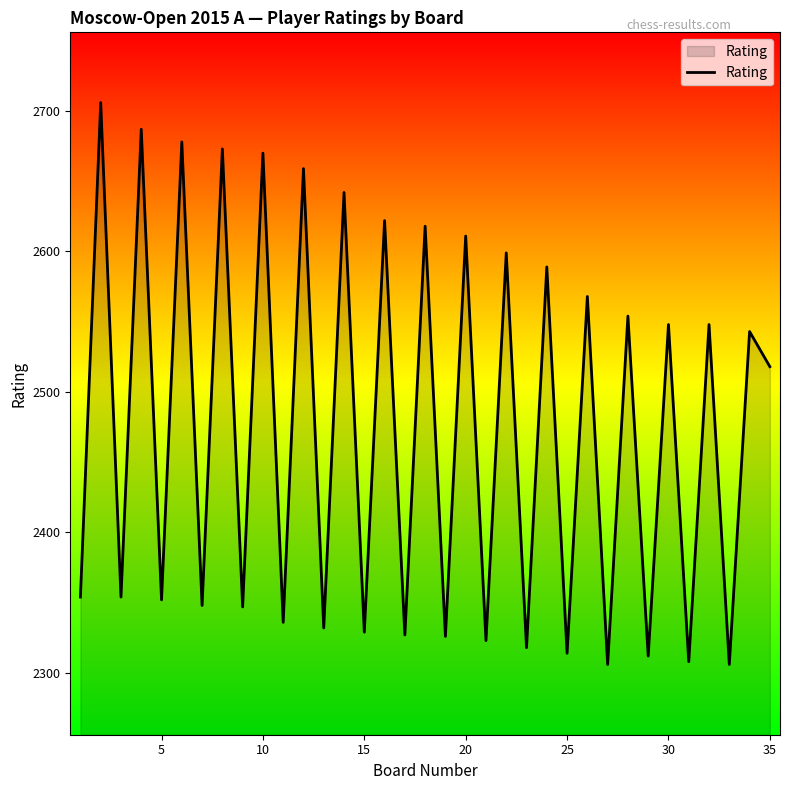

What is the greatest value displayed?

2706